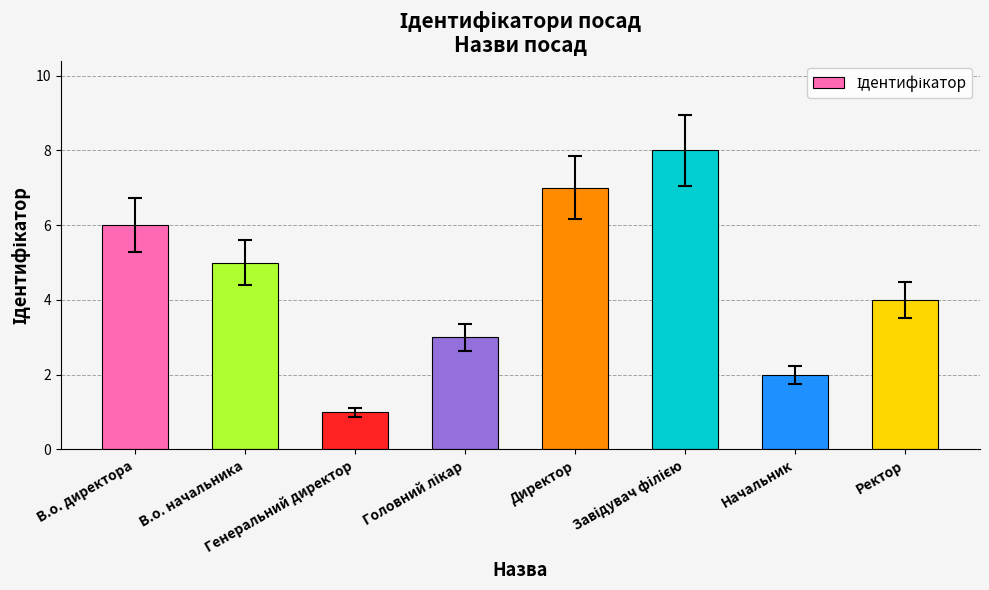

What is the difference between the maximum and minimum values?

7